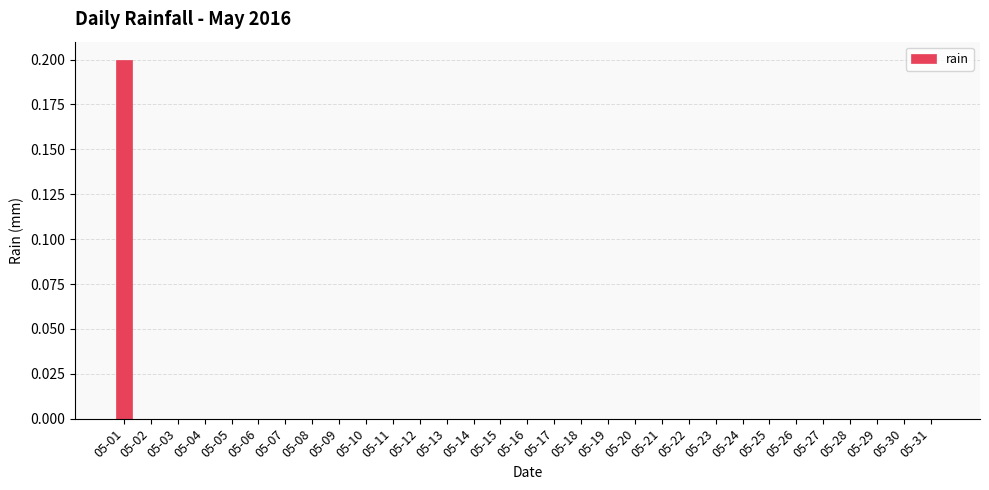

What is the greatest value displayed?

0.2